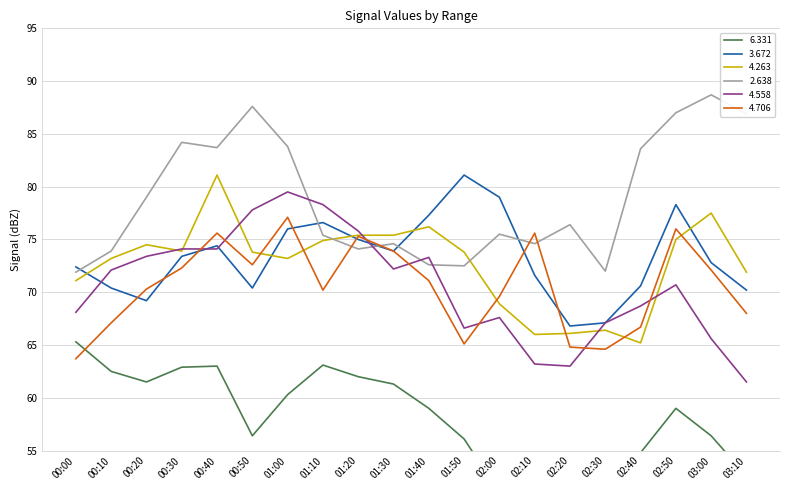

What is the difference between the maximum and second lowest values in the 4.263 series?

15.1